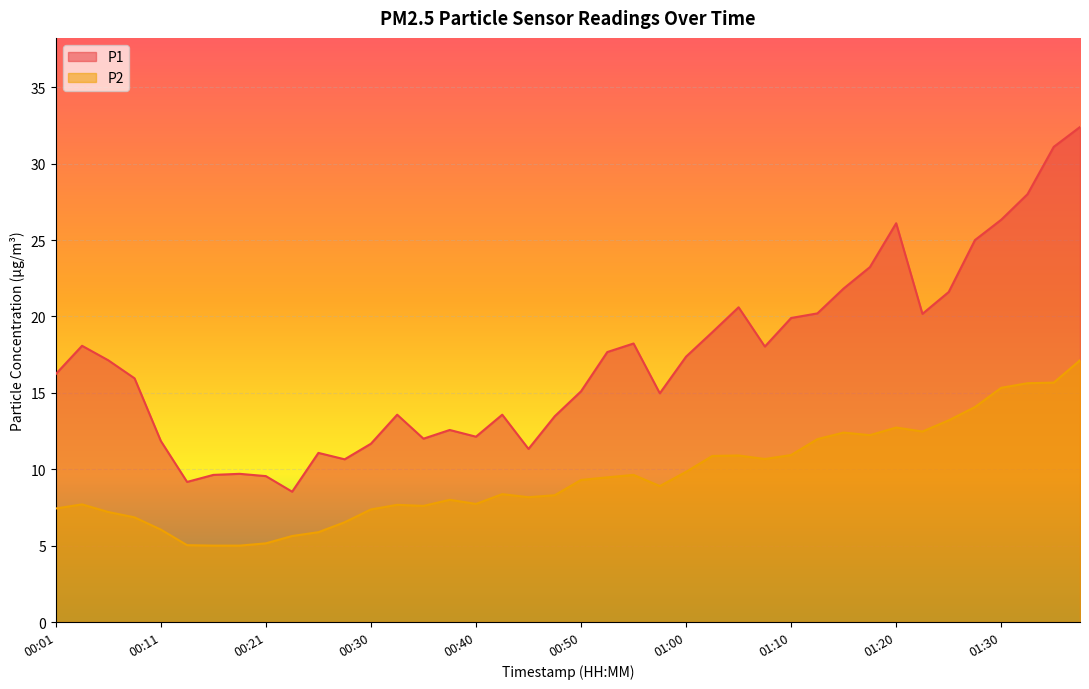

What is the total value across all series at 00:53?

27.1